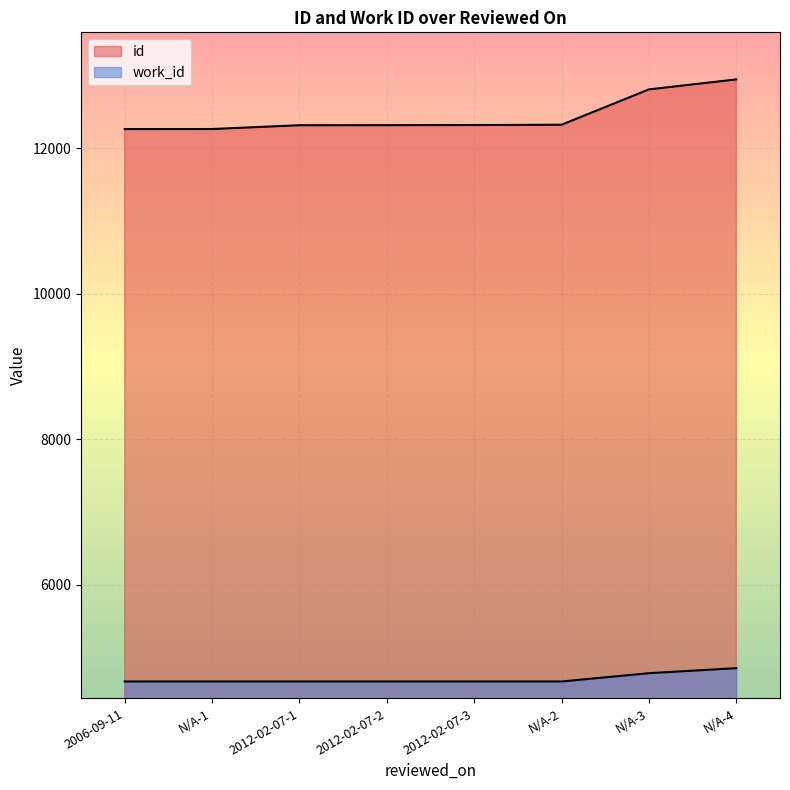

What is the minimum value for id?

12266